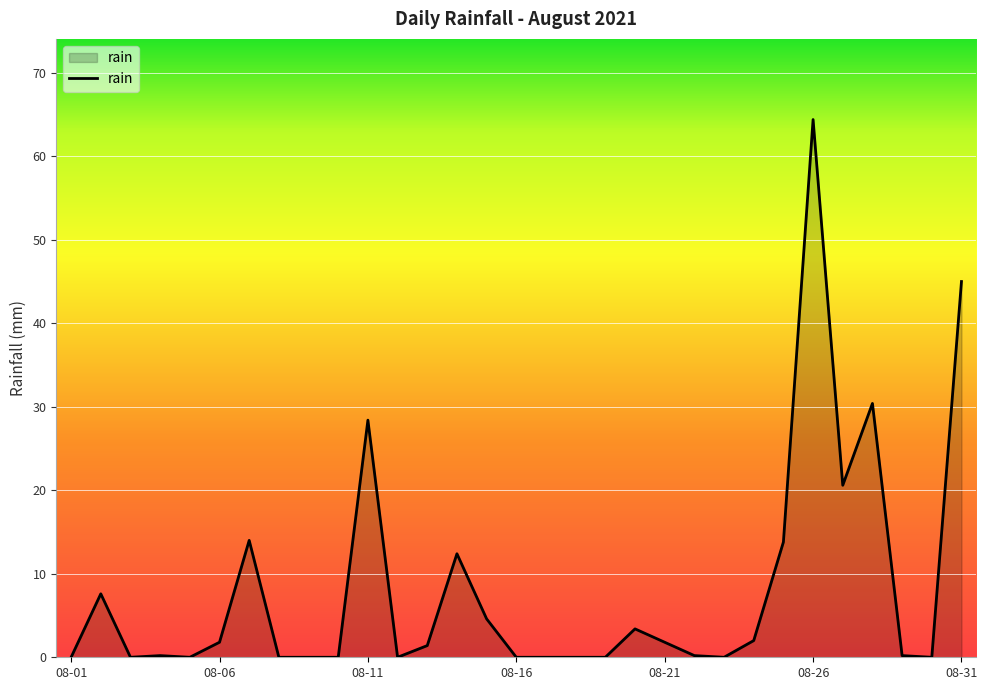

What is the maximum value shown in the chart?

64.4